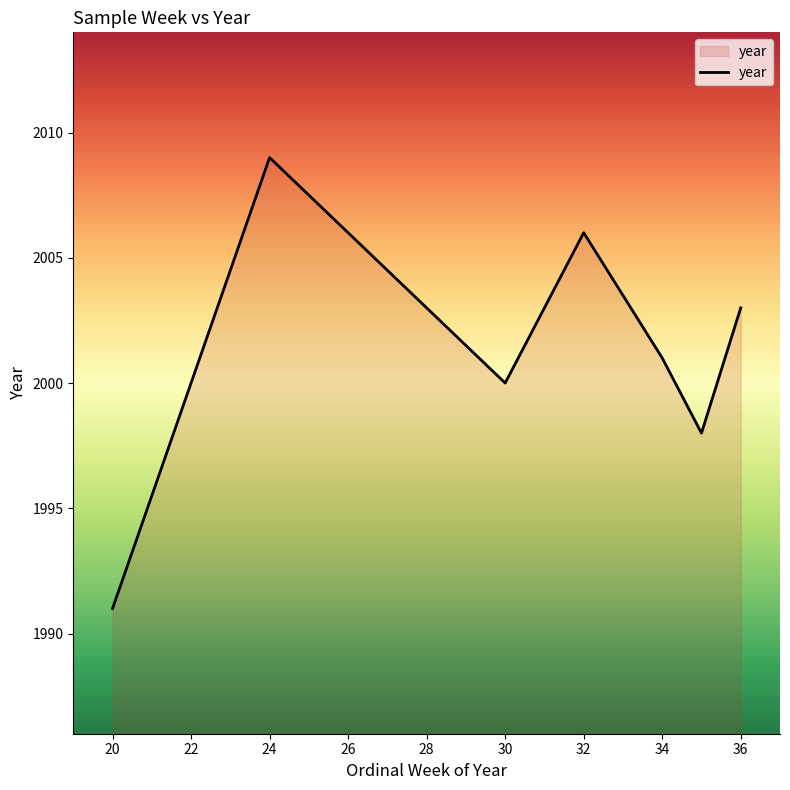

True or false: there are more than 1 points higher than both neighbors.

True